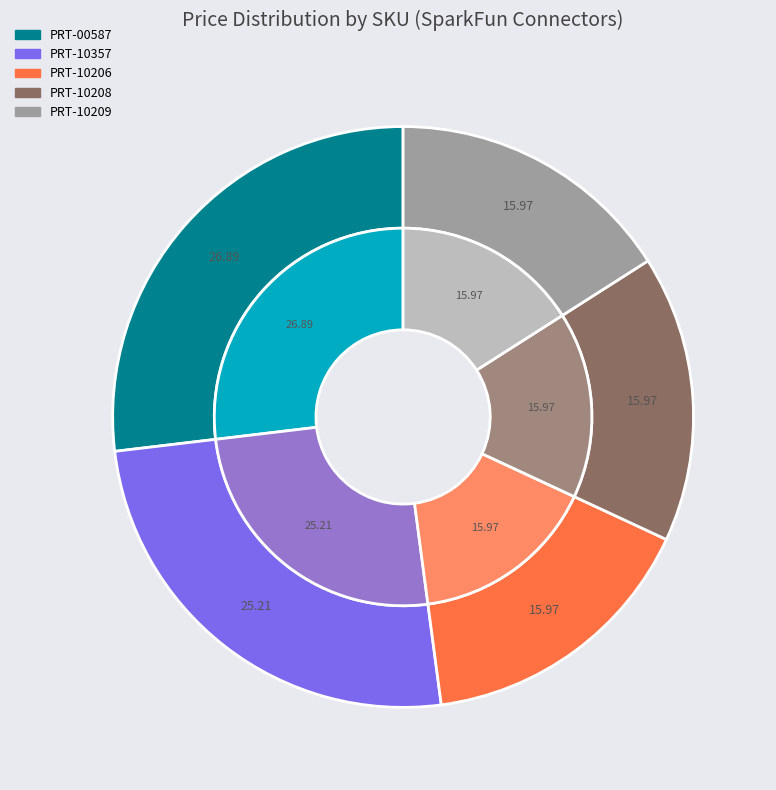

True or false: PRT-10209 accounts for 27% of the total.

False